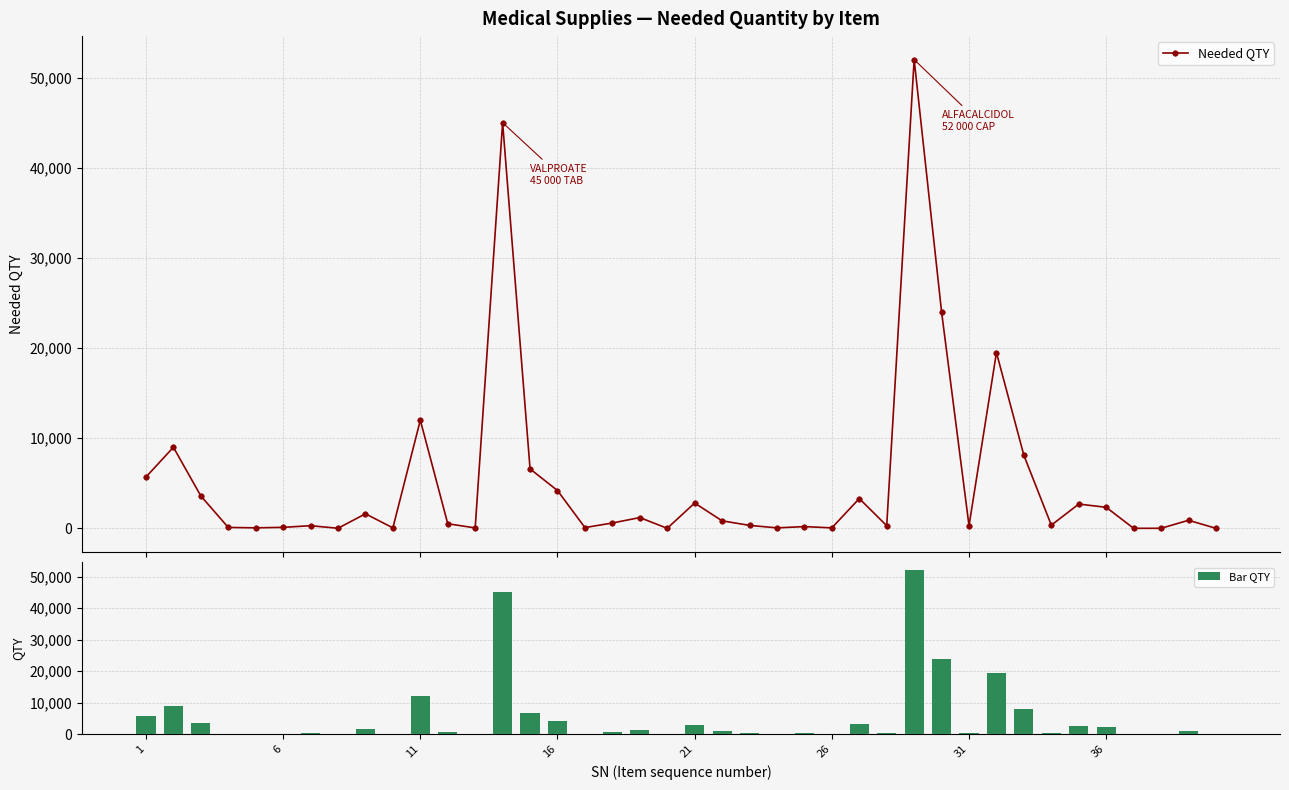

Does the chart contain stacked bars?

No